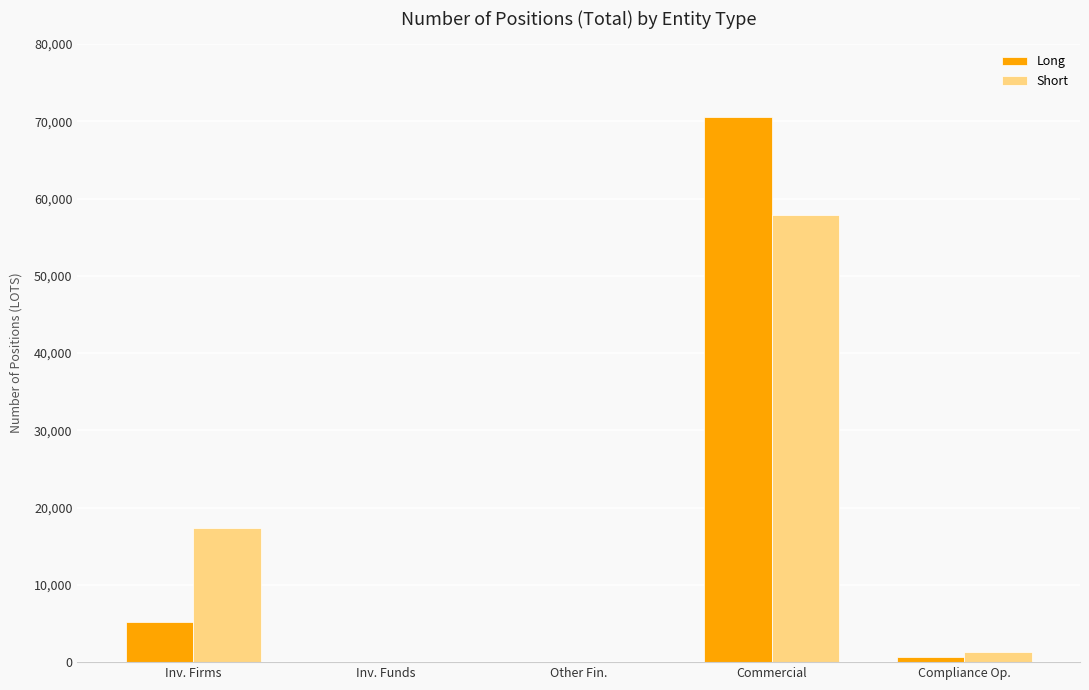

What are all the series names shown in the legend?

Long, Short